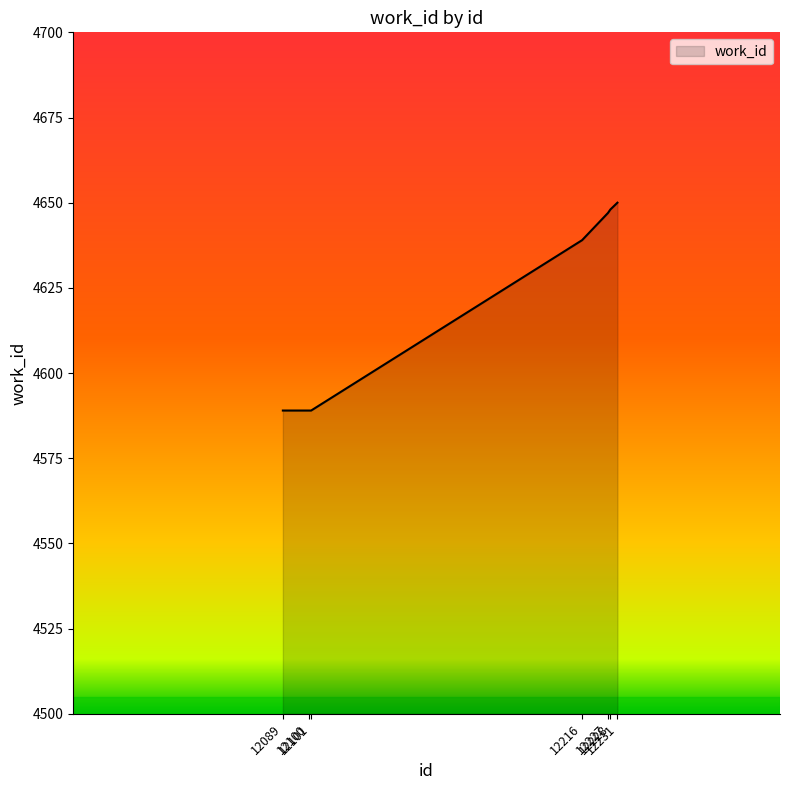

Where is the data nearest to the value 4619?

12216